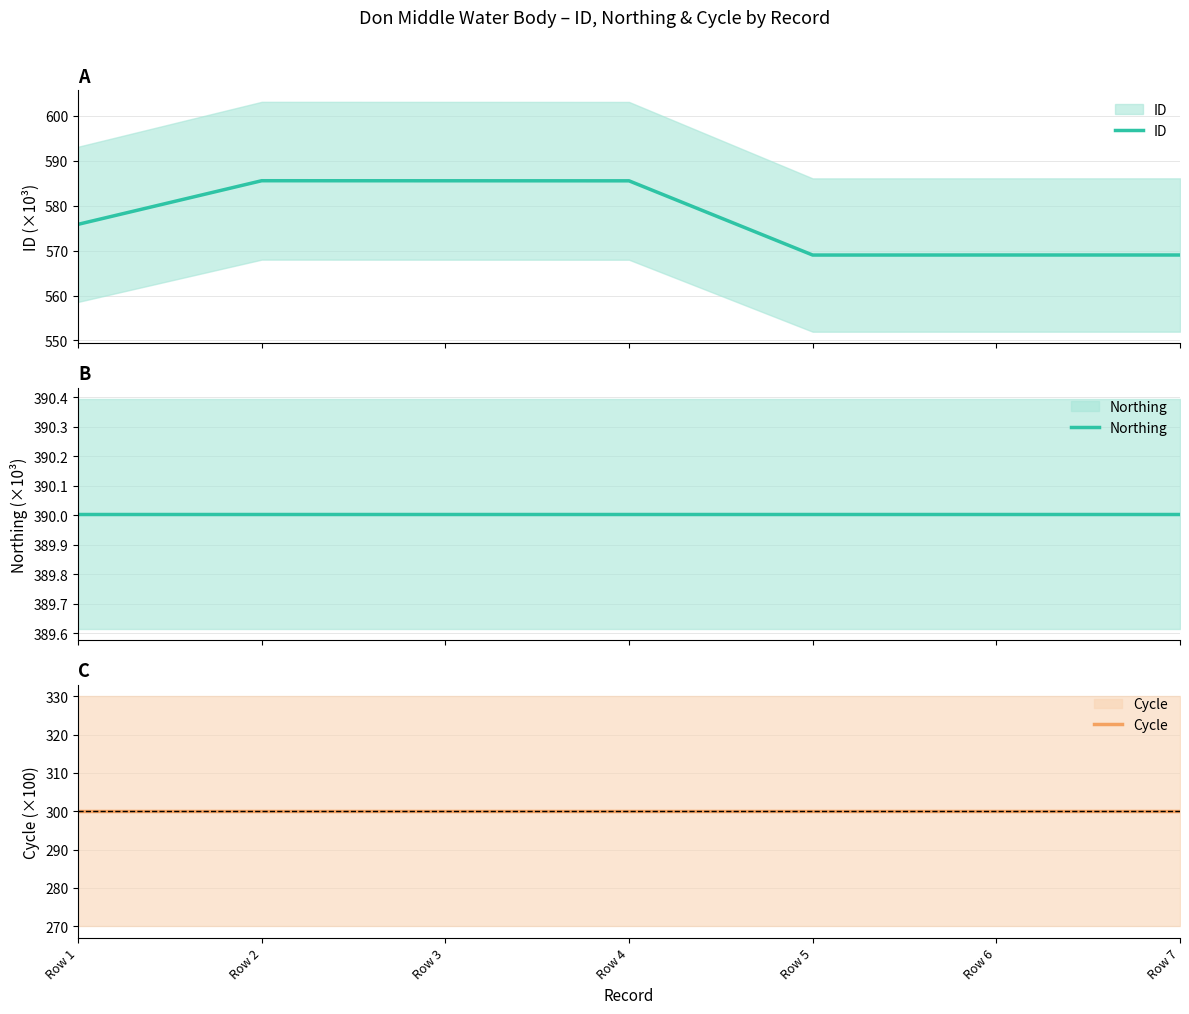

What is the greatest value displayed?

585.6